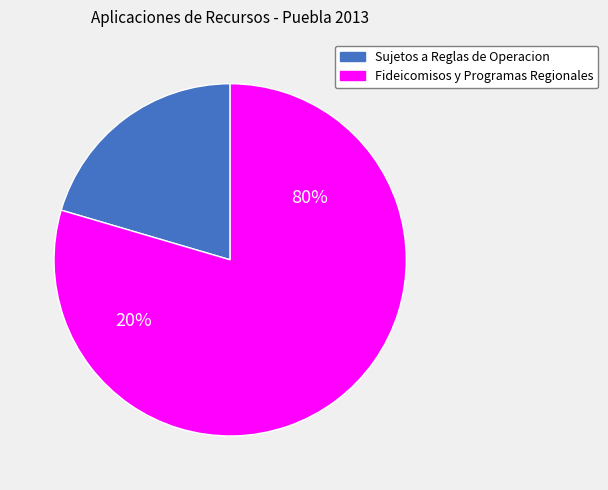

How many slices are in this pie chart?

2